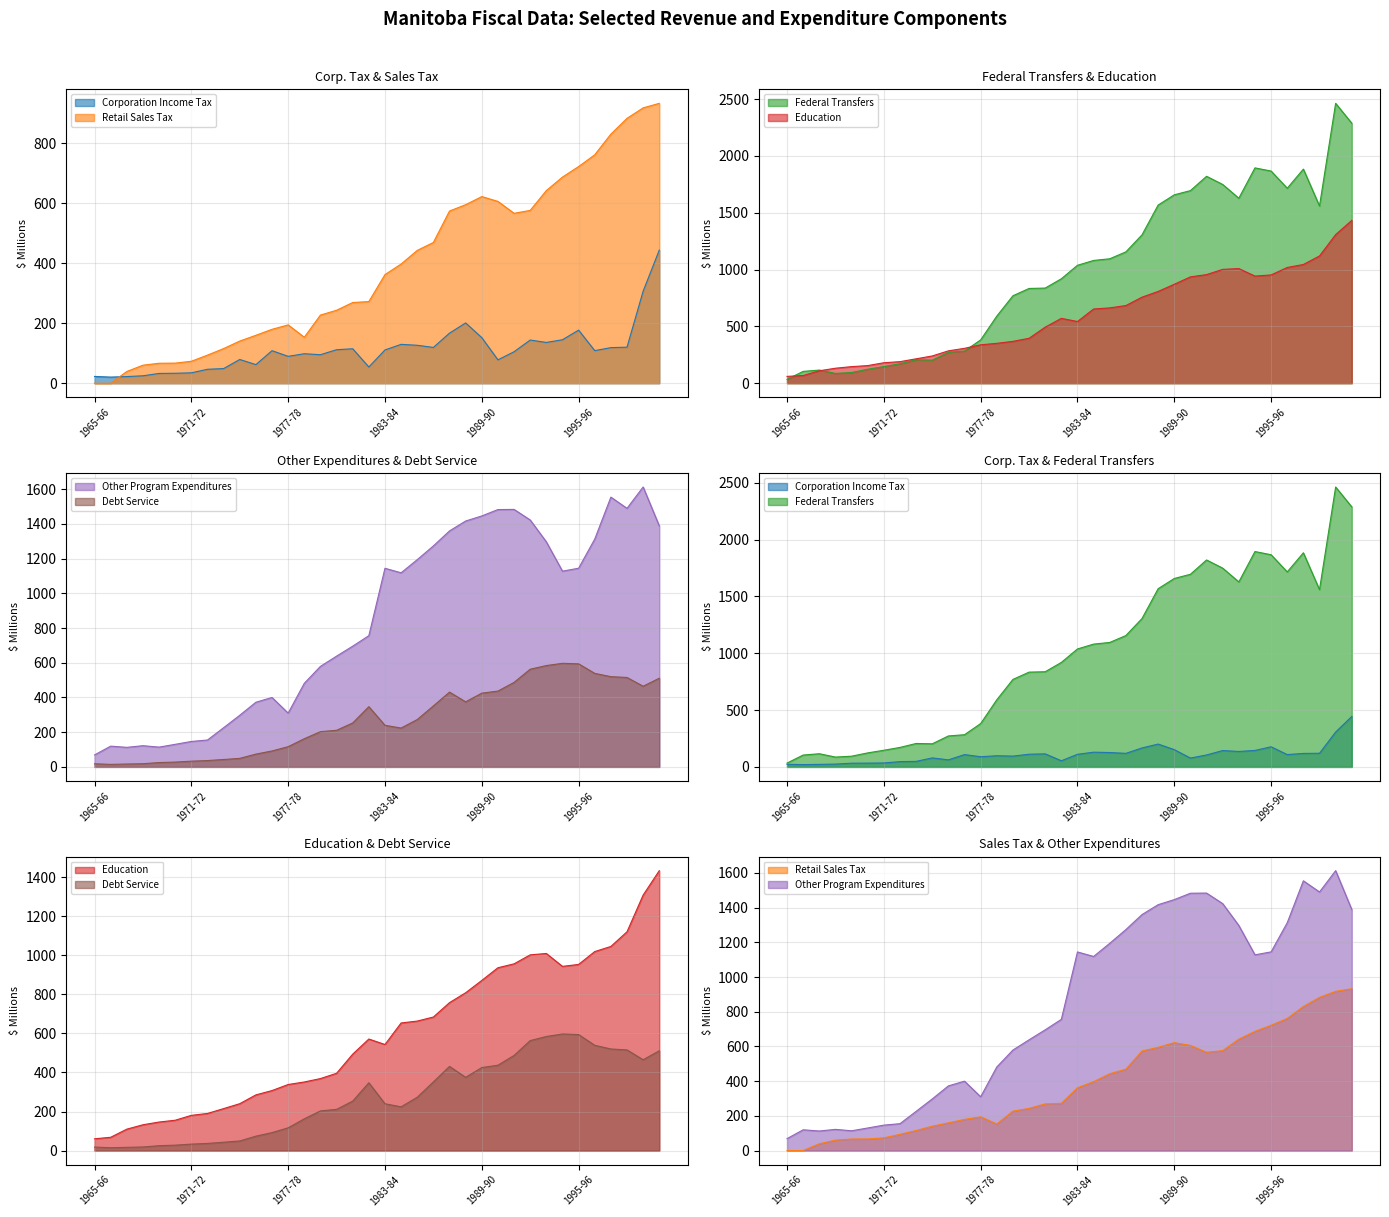

Which category has the lowest value in the Education series?

1965-66